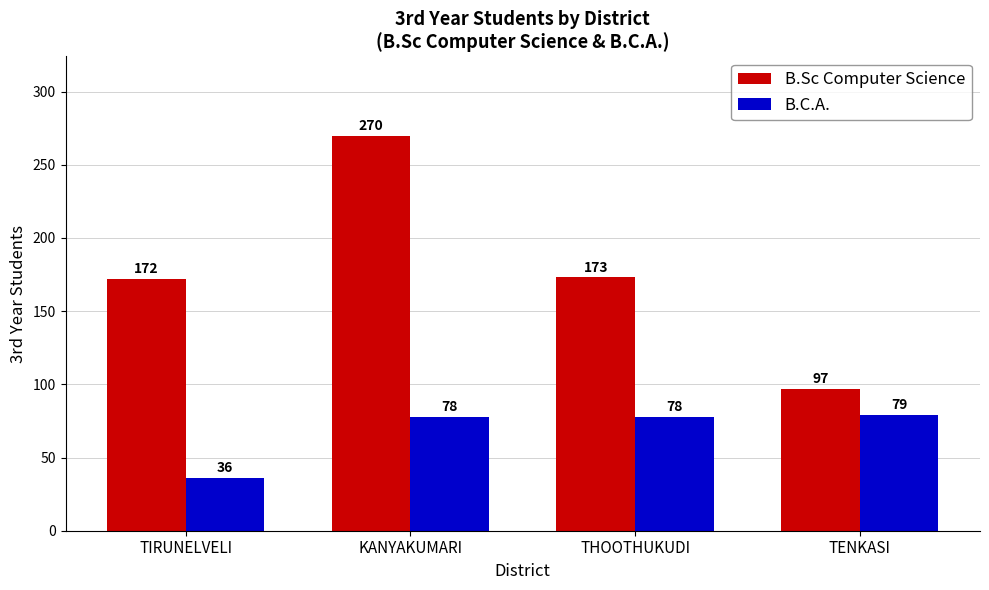

At TIRUNELVELI, list the series in order from smallest to largest.

B.C.A., B.Sc Computer Science